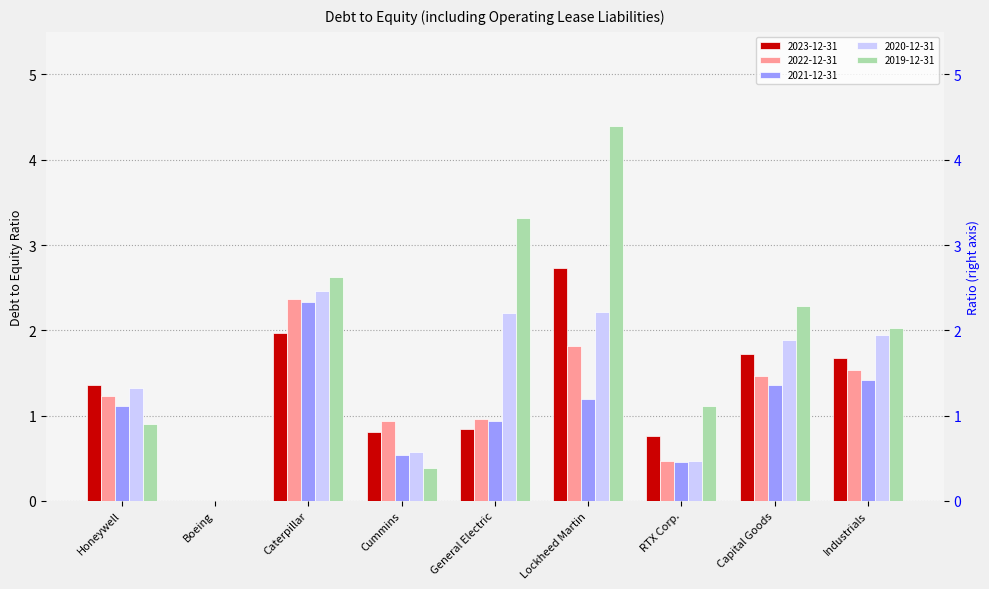

The value of 2020-12-31 at RTX Corp. is 0.5. True or false?

True